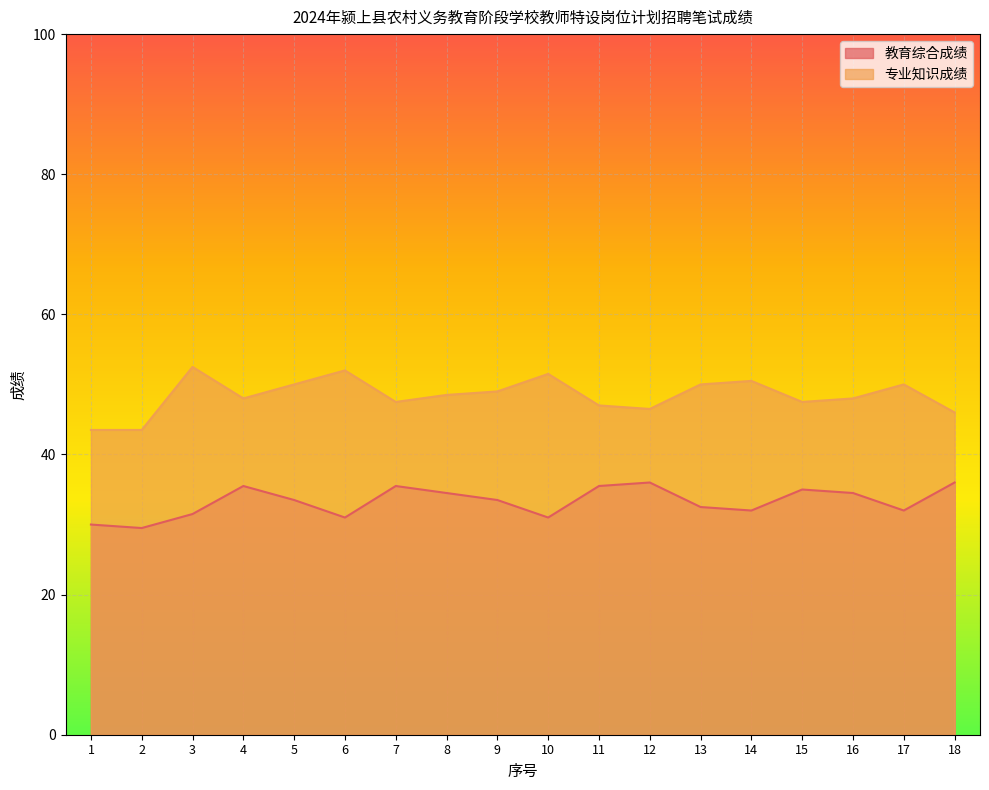

What is the sum of all 专业知识成绩 values?

871.5